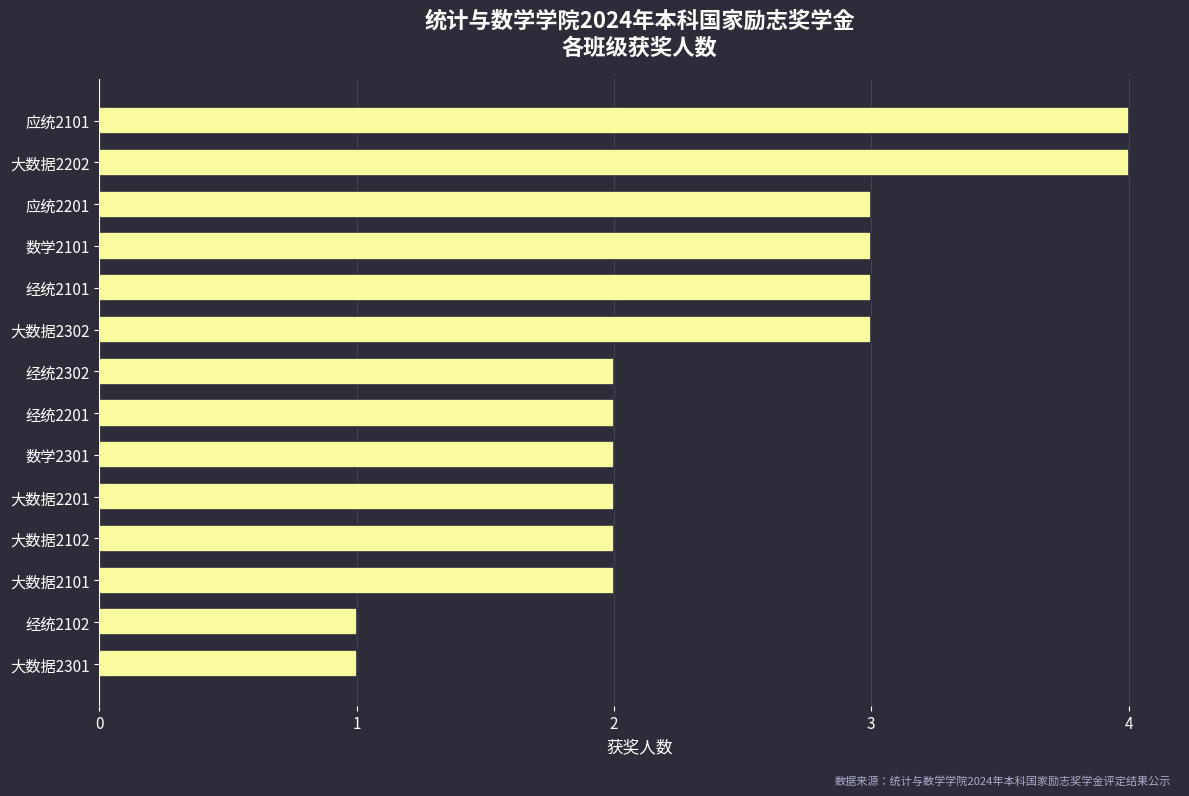

What is the difference between the maximum and minimum values?

3